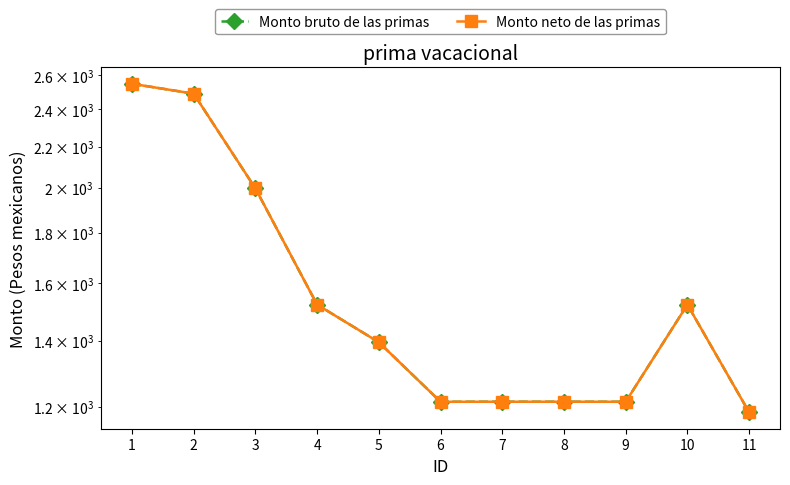

What is the difference between the Monto neto de las primas values at 2 and 1?

58.1